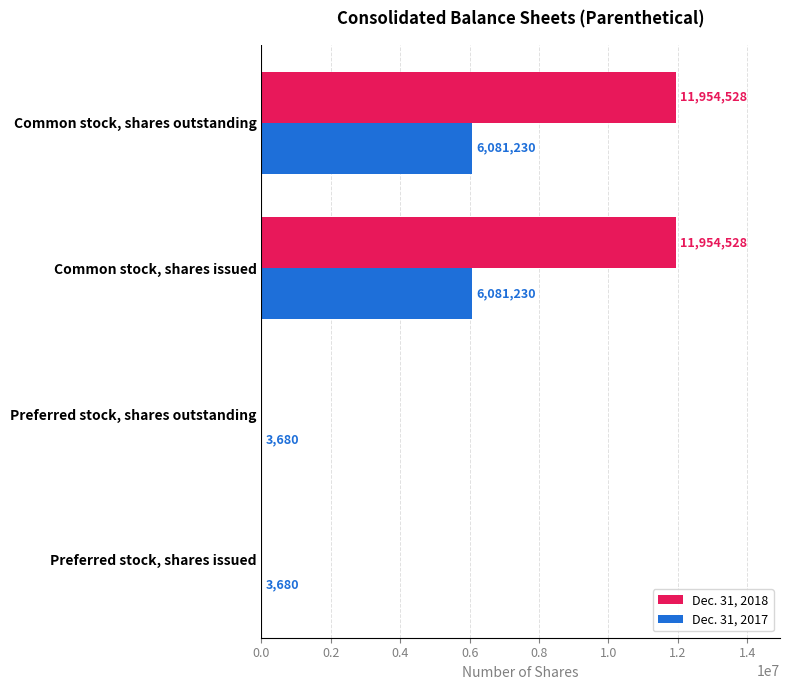

Which series changed the most between Preferred stock, shares outstanding and Common stock, shares outstanding?

Dec. 31, 2018